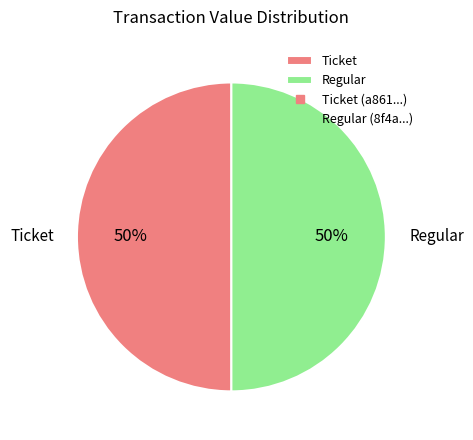

How many slices are in this pie chart?

2